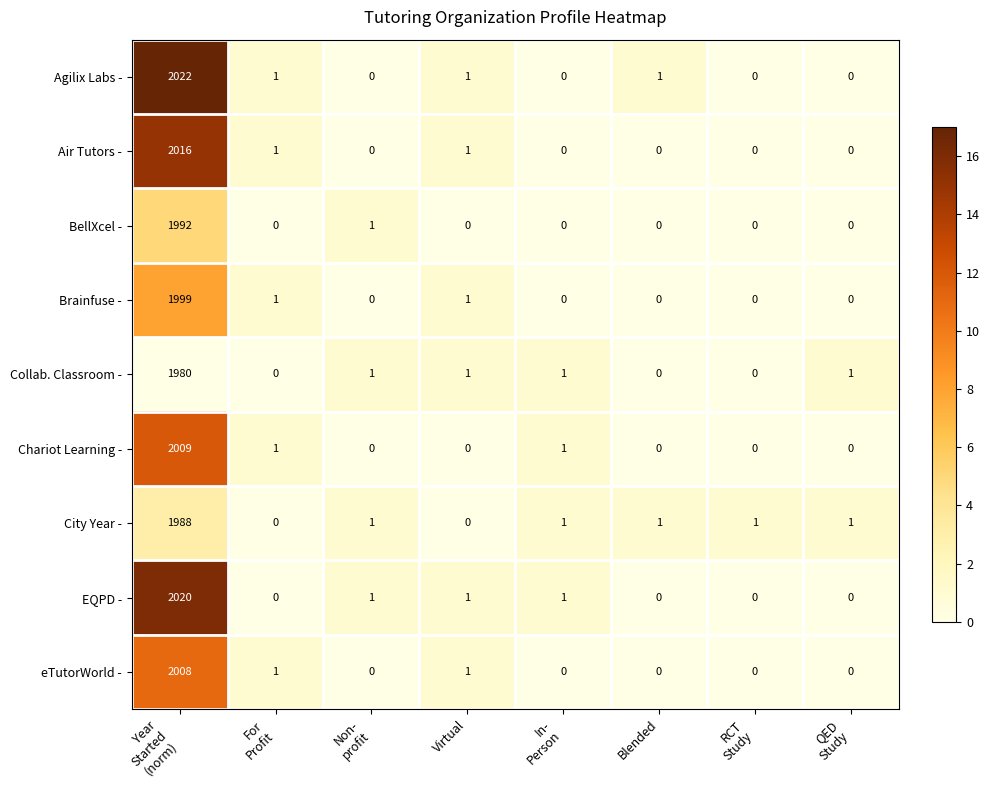

What is the difference between the maximum and minimum values in the Collab. Classroom - series?

1980